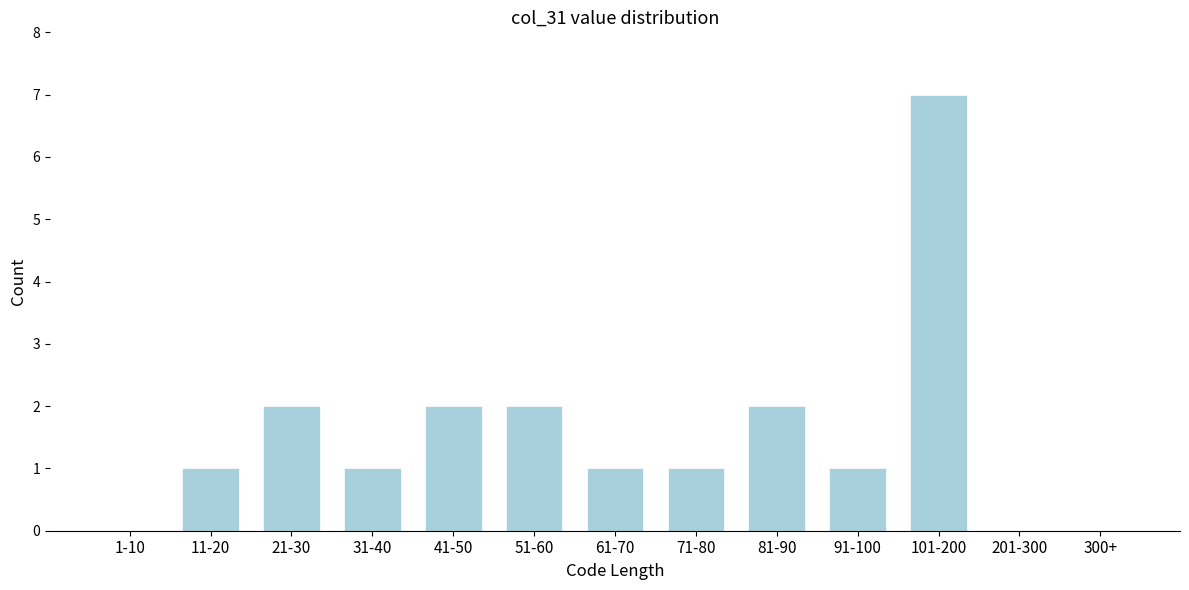

Reading right to left, what are all the values shown in this chart?

300+=0	201-300=0	101-200=7	91-100=1	81-90=2	71-80=1	61-70=1	51-60=2	41-50=2	31-40=1	21-30=2	11-20=1	1-10=0